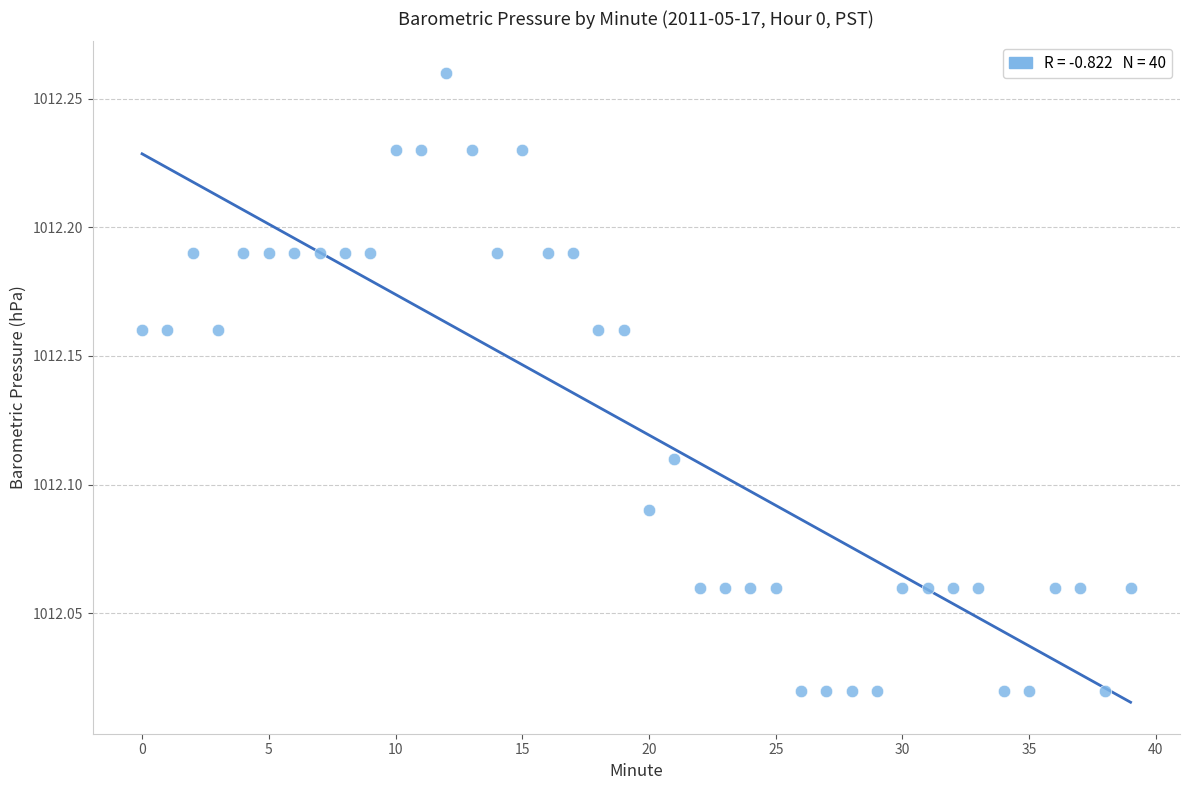

Count the number of points in this scatter plot.

40